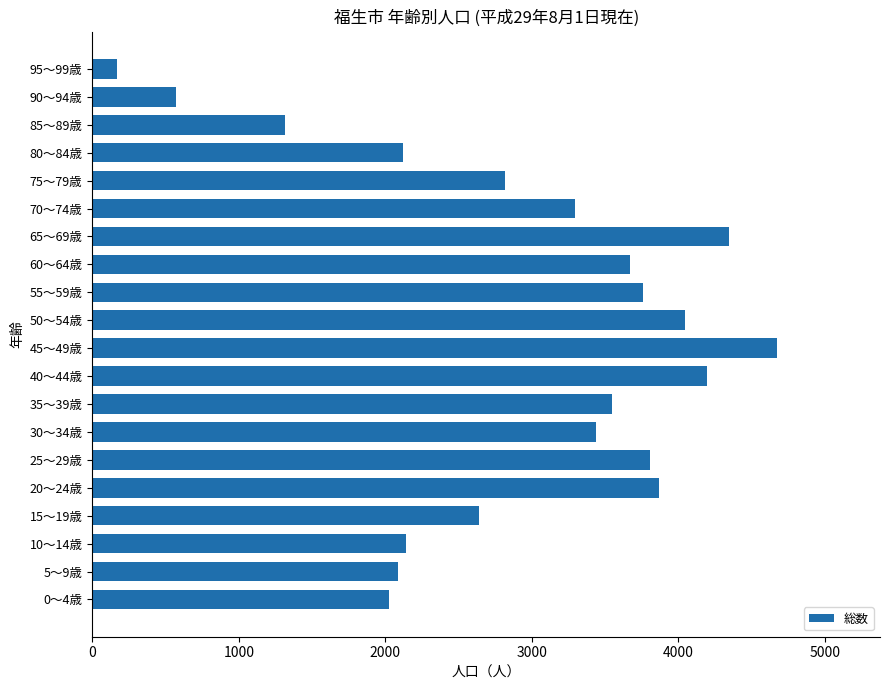

What is the change in value from 45～49歳 to 50～54歳?

-627